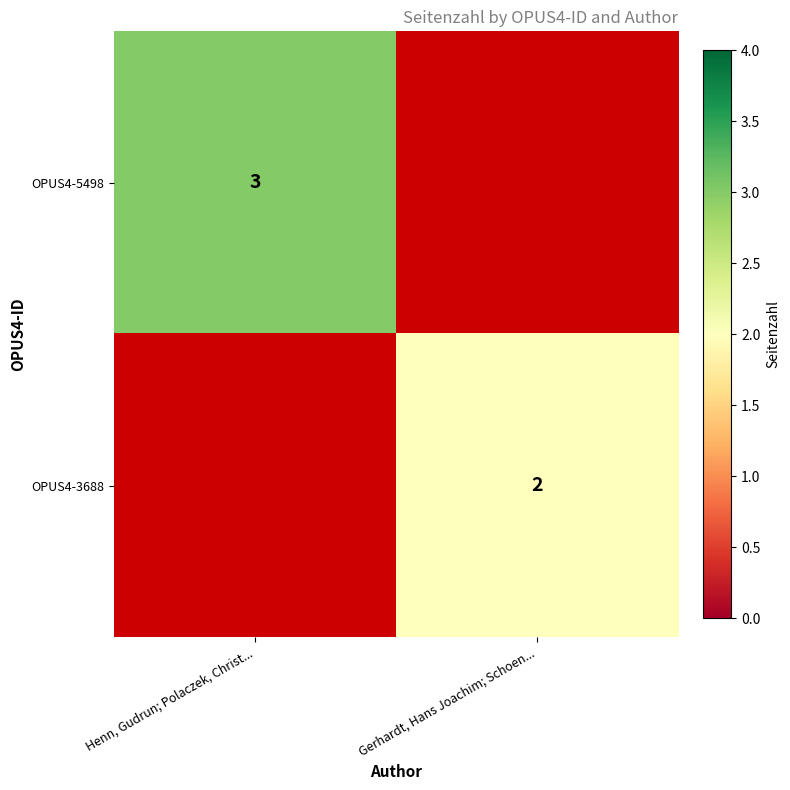

True or false: OPUS4-5498 has a value of 3 at Henn, Gudrun; Polaczek, Christ....

True